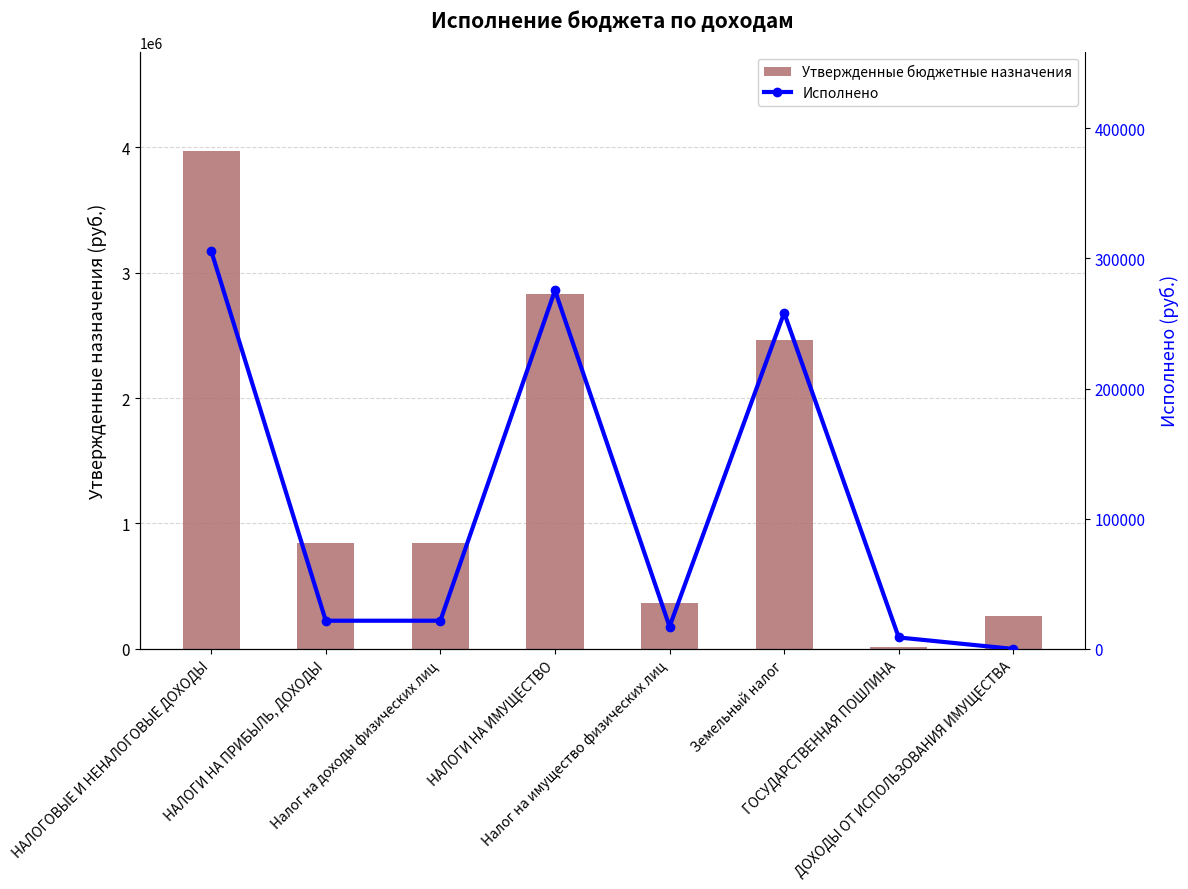

Is it true that Исполнено equals 6636.4 at Налог на имущество физических лиц?

False